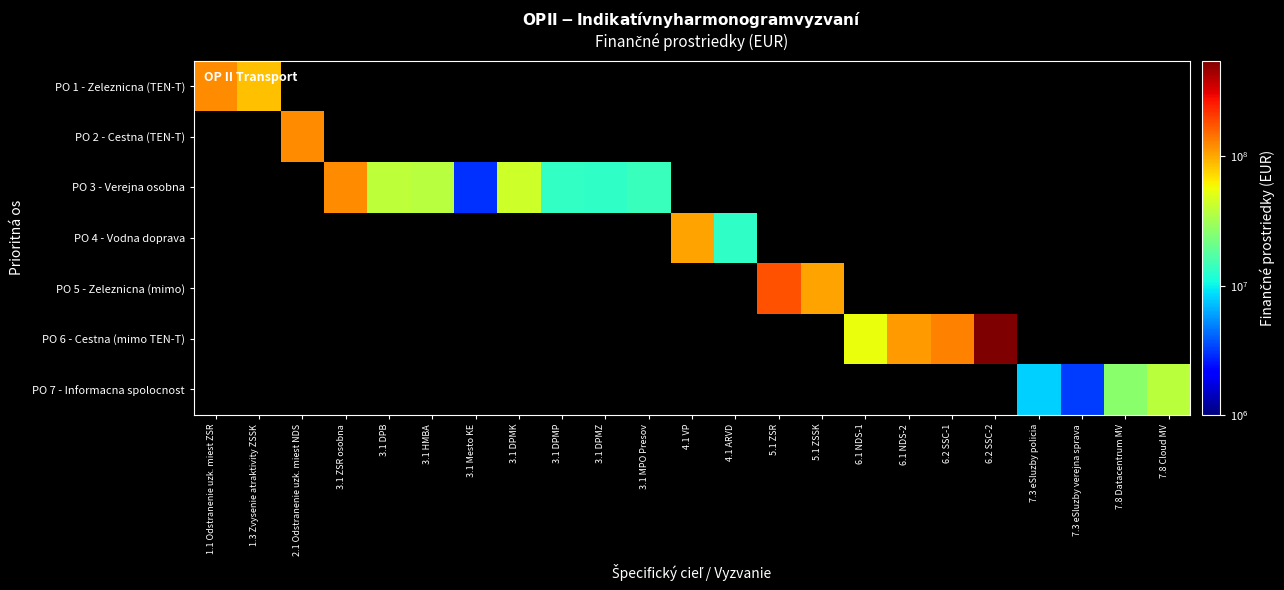

Rank the series at 3.1 Mesto KE from lowest to highest value.

PO 1 - Zeleznicna (TEN-T), PO 2 - Cestna (TEN-T), PO 3 - Verejna osobna, PO 4 - Vodna doprava, PO 5 - Zeleznicna (mimo), PO 6 - Cestna (mimo TEN-T), PO 7 - Informacna spolocnost